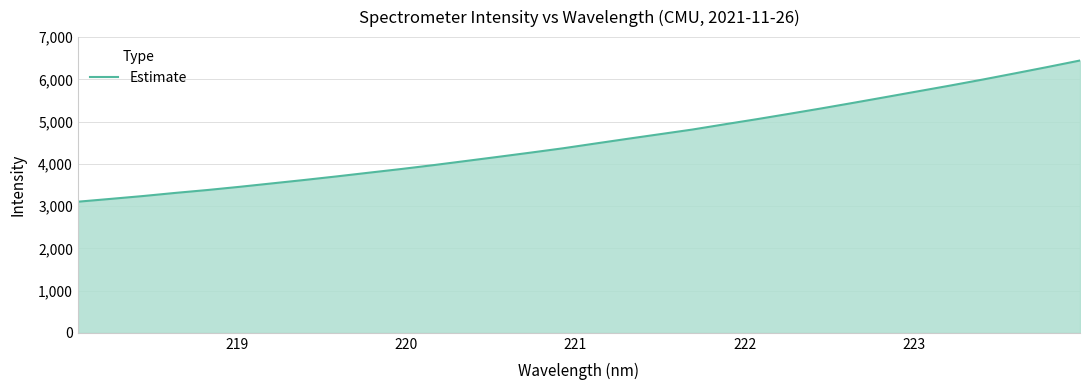

Reading left to right, list all the values displayed in this chart.

3103.3	3169.3	3236.6	3310.9	3380.0	3456.1	3537.0	3618.0	3702.5	3790.6	3877.9	3970.3	4067.9	4166.2	4266.0	4368.4	4481.2	4592.9	4702.2	4811.8	4936.0	5057.7	5184.5	5313.2	5446.6	5582.4	5719.1	5855.6	5997.1	6144.1	6293.0	6446.2